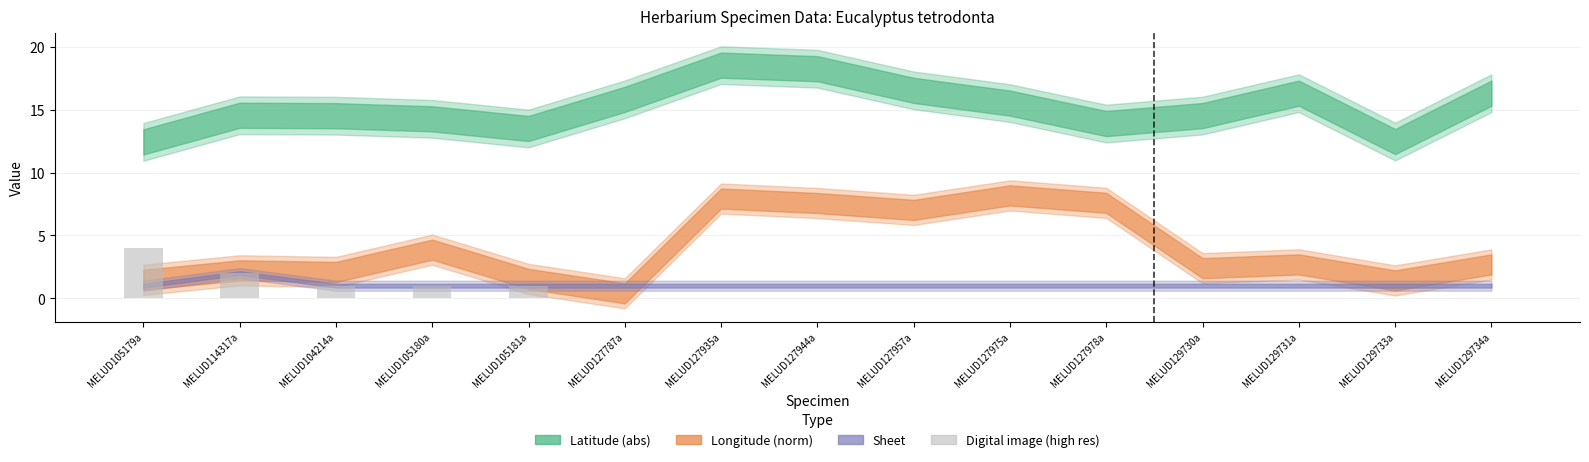

Reading left to right, list all the values displayed in this chart.

4	2	1	1	1	0	0	0	0	0	0	0	0	0	0